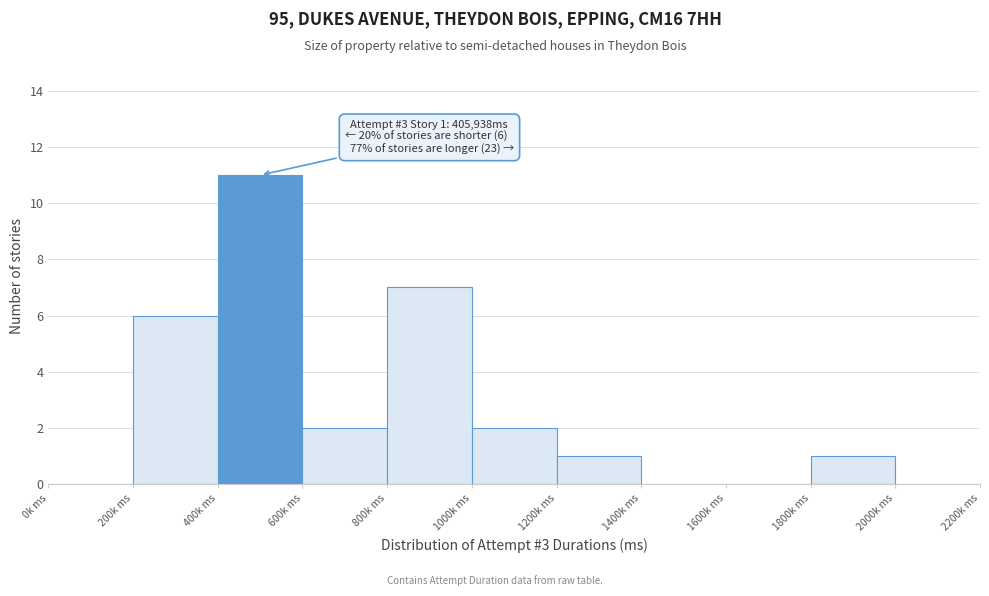

Reading left to right, what are all the values shown in this chart?

0k ms=0	200k ms=6	400k ms=11	600k ms=2	800k ms=7	1000k ms=2	1200k ms=1	1400k ms=0	1600k ms=0	1800k ms=1	2000k ms=0